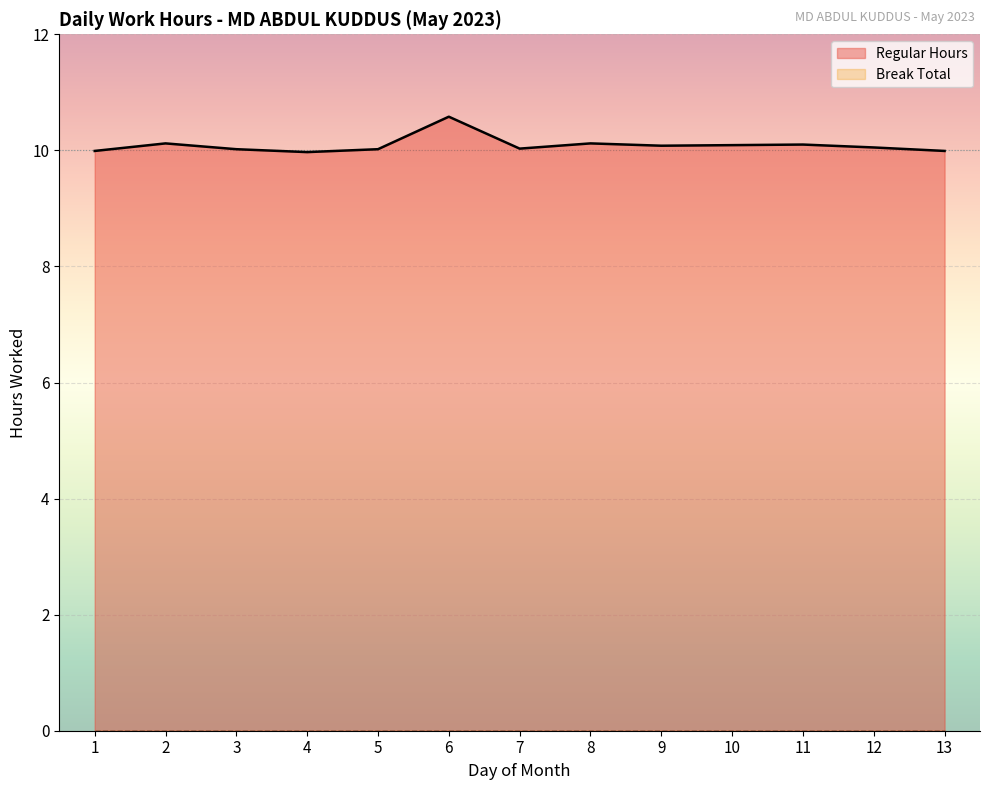

Reading left to right, list all the values displayed in this chart.

10.0	10.1	10.0	10.0	10.0	10.6	10.0	10.1	10.1	10.1	10.1	10.1	10.0